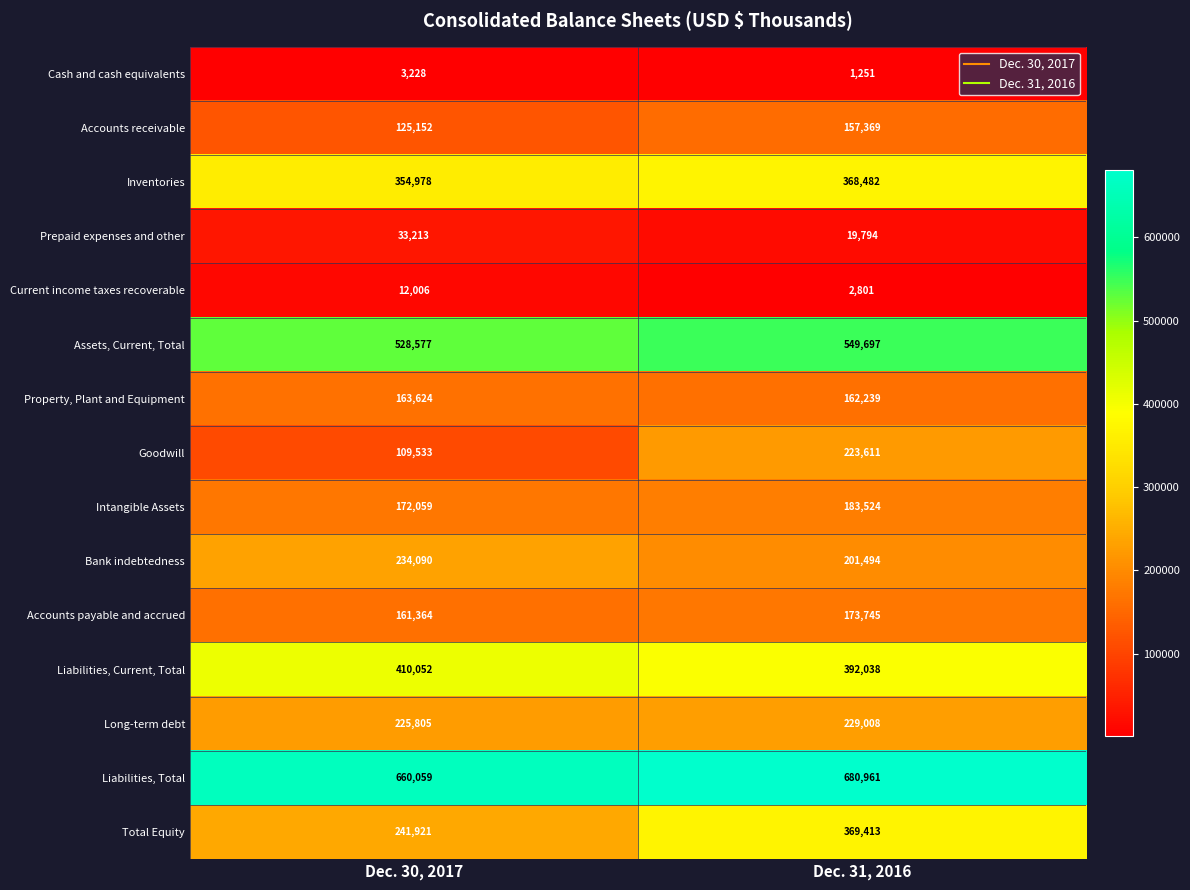

Which category has the highest value across all series?

Dec. 31, 2016